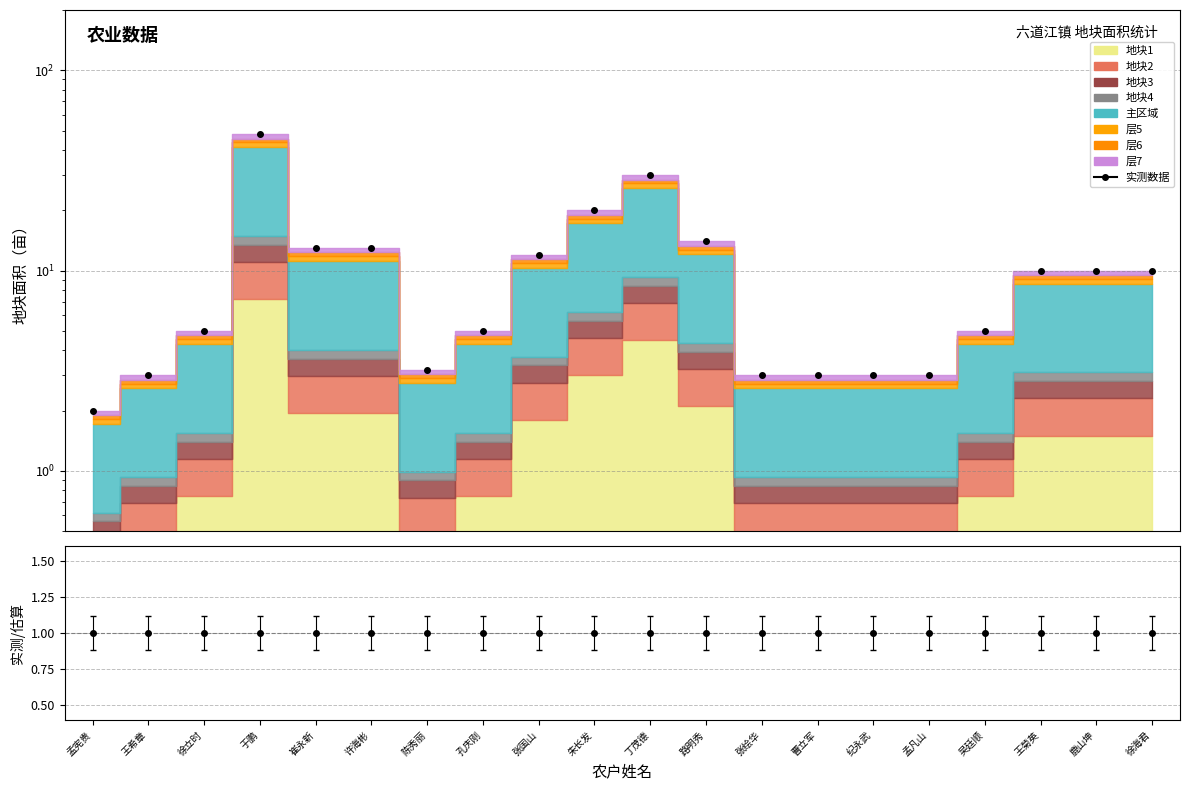

Where is the first local maximum?

于鹏